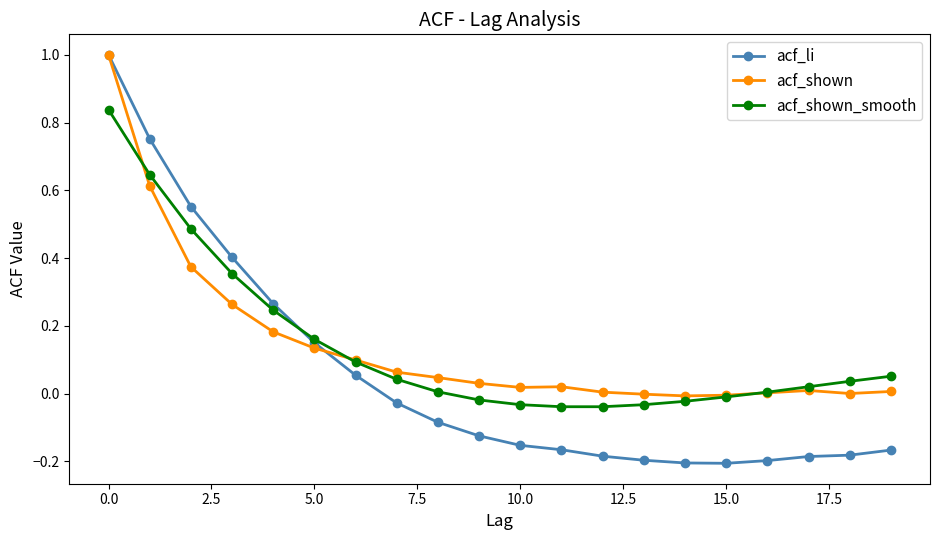

Count the number of data series in this chart.

3